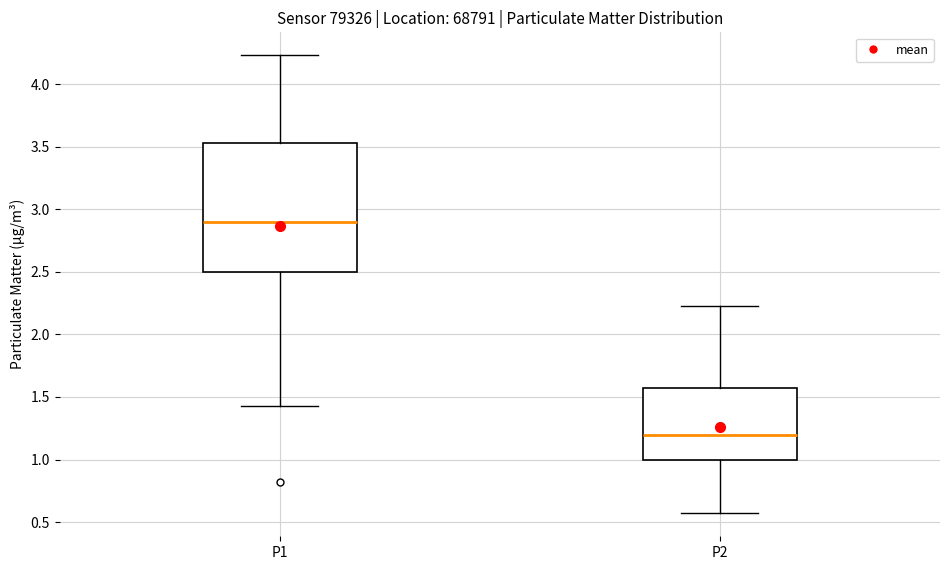

Which box is the tallest, from its lower edge to its upper edge?

P1